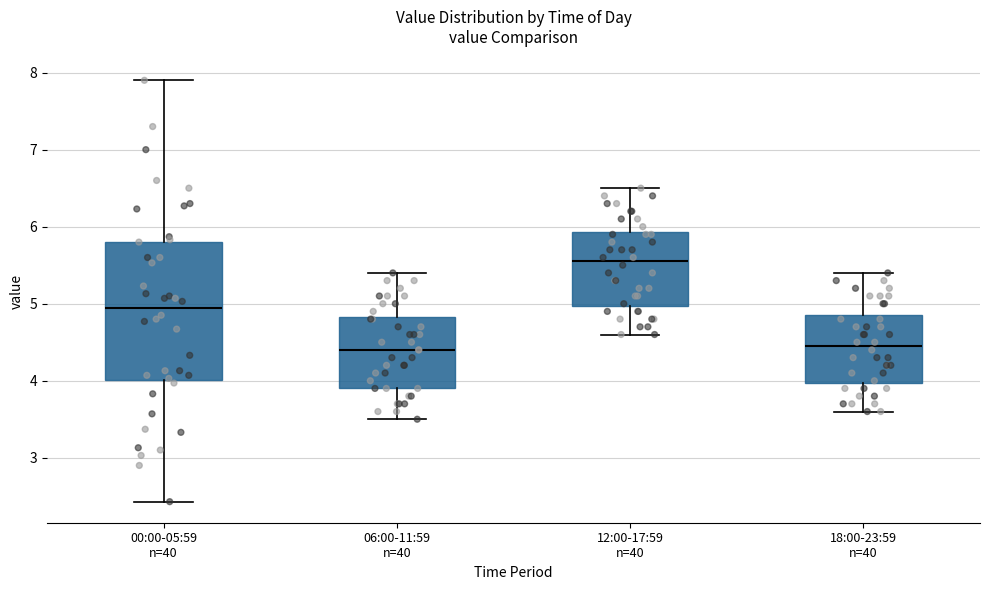

Comparing the boxes themselves (not the whiskers), which one is the tallest?

00:00-05:59 n=40